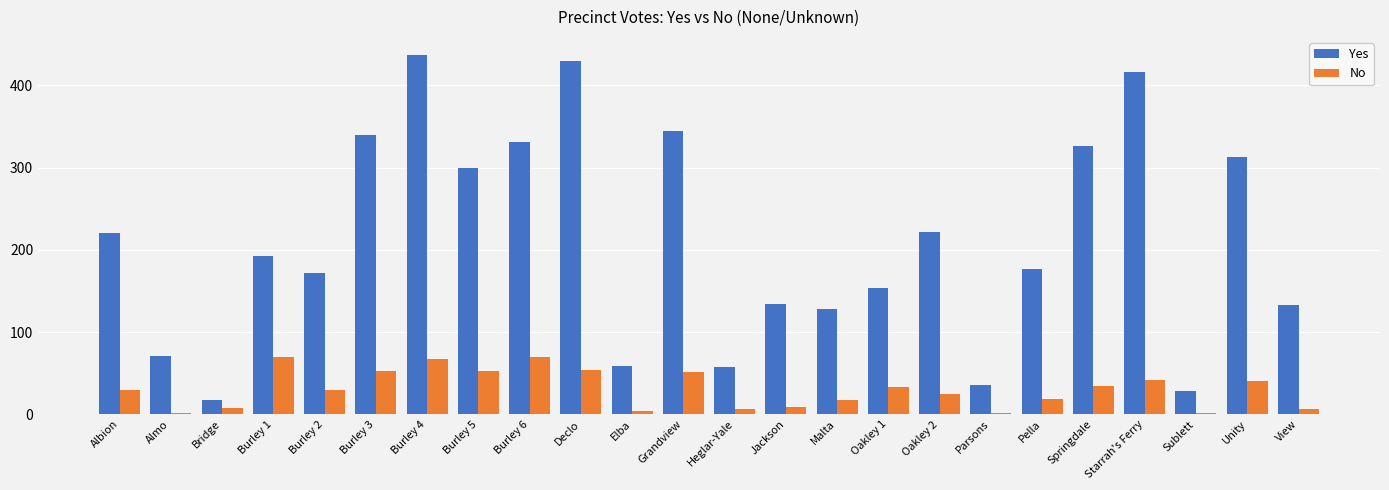

How many groups of bars are there?

24